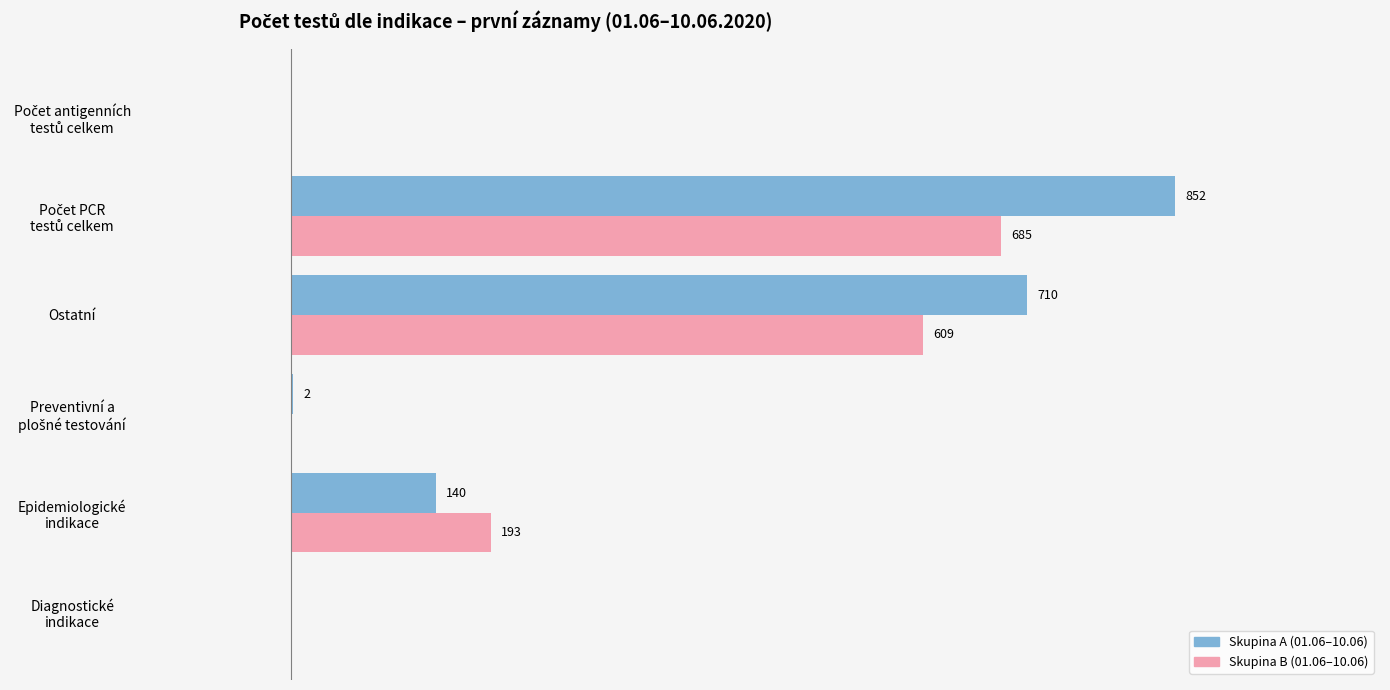

How many distinct data groups are displayed?

2